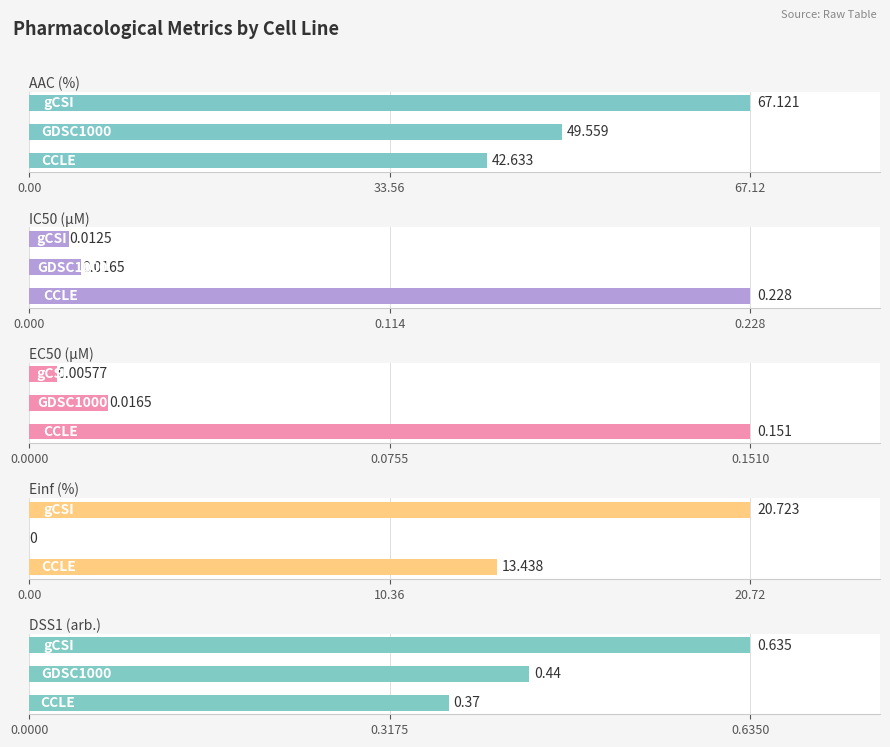

The IC50 (µM) series shows 0.1 at 0.00. True or false?

False